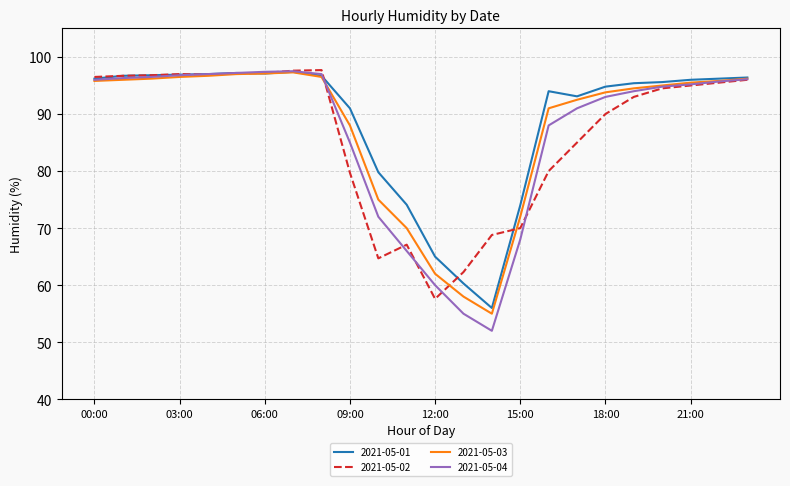

Which series has the largest range (max minus min)?

2021-05-04